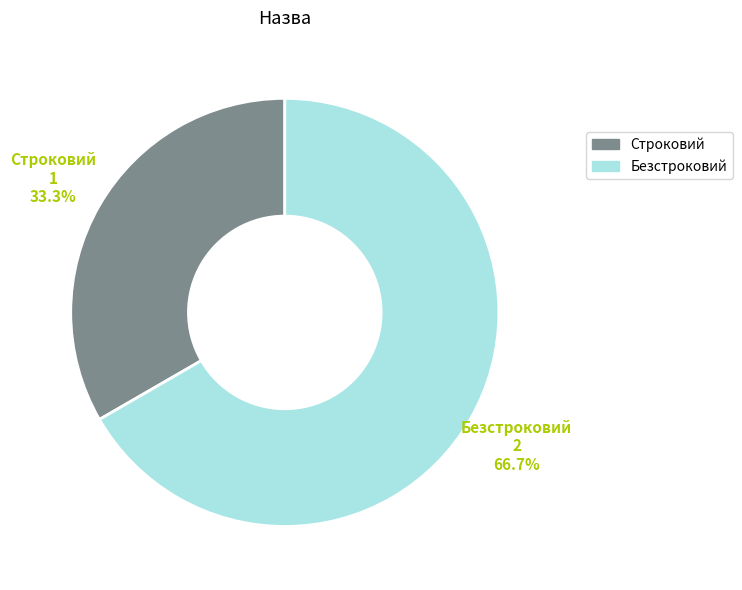

The Безстроковий slice represents 72% of the pie. True or false?

False